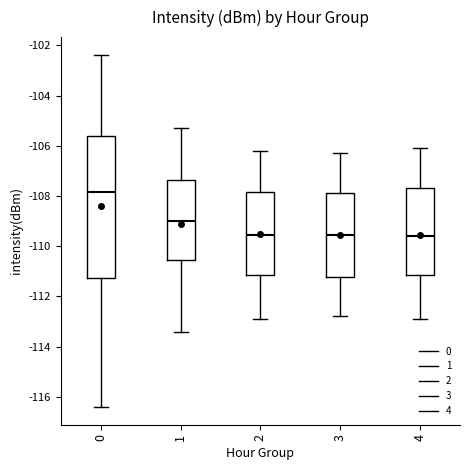

Comparing the boxes themselves (not the whiskers), which one is the tallest?

0